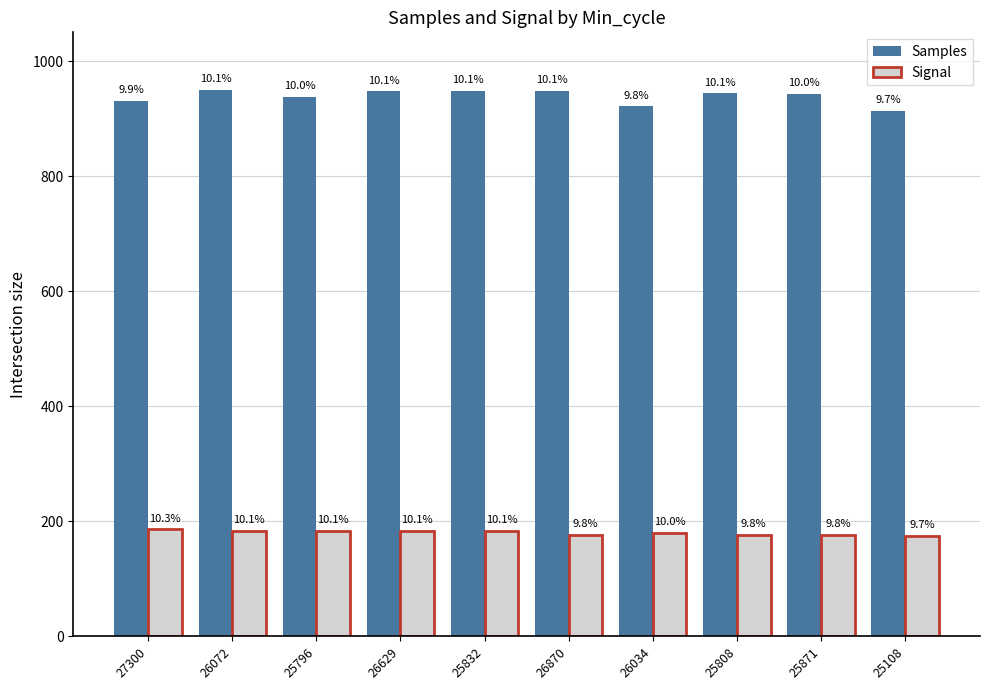

What is the label of the 4th bar from the left?

26629